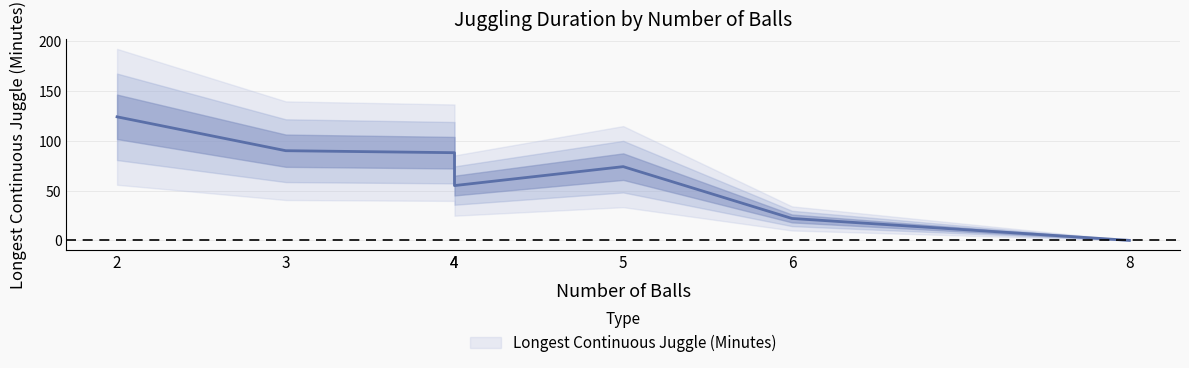

Count the number of values greater than 74.

3